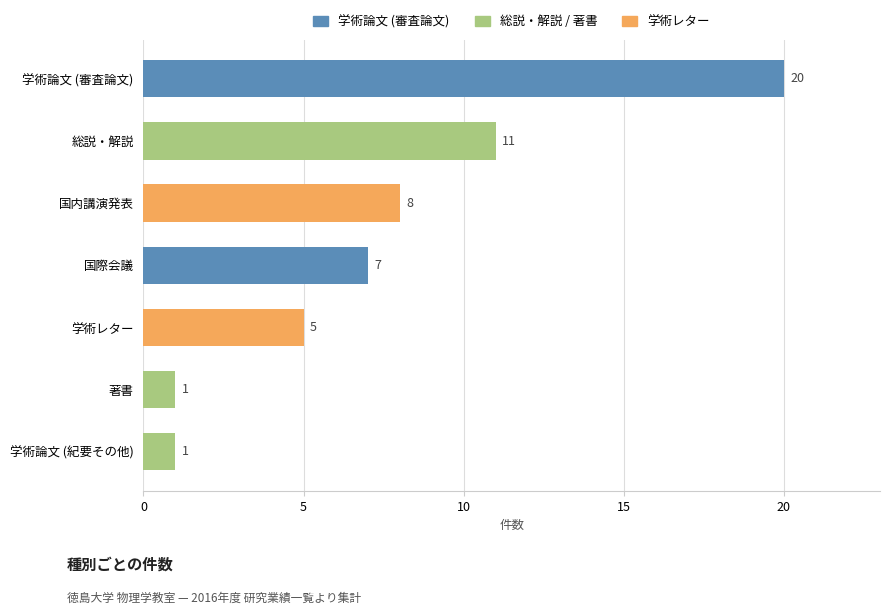

Reading bottom to top, what are all the values shown in this chart?

学術論文 (紀要その他)=1	著書=1	学術レター=5	国際会議=7	国内講演発表=8	総説・解説=11	学術論文 (審査論文)=20